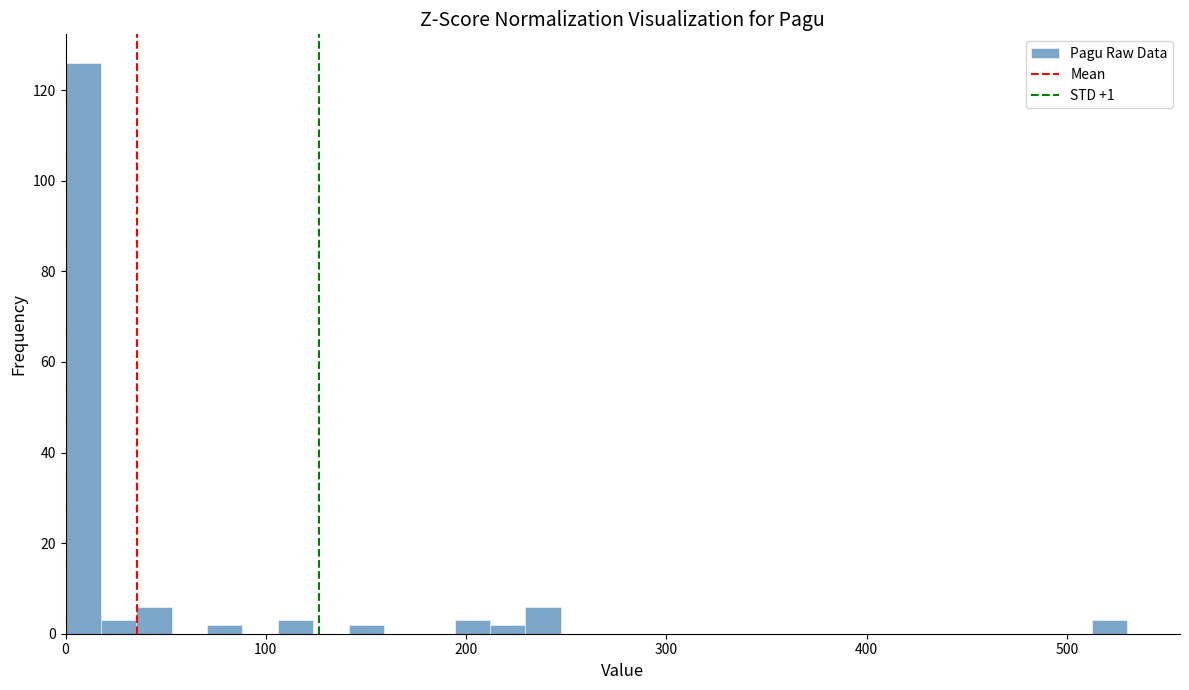

Around what value on the x-axis is the tallest bar? Give the approximate position of its centre, as read against the axis.

10